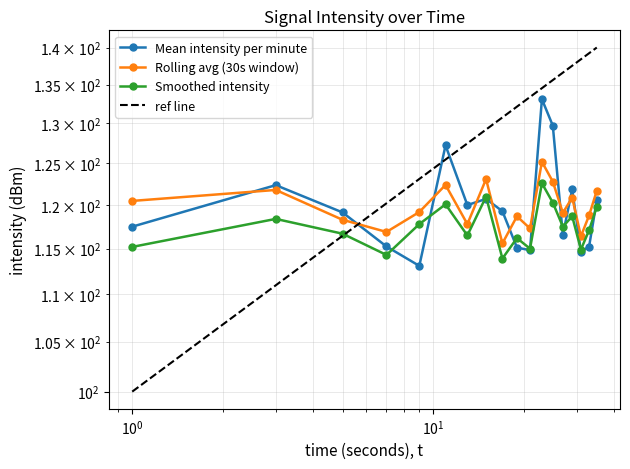

Rank the categories by Mean intensity per minute value from highest to lowest.

22, 24, 10, 2, 28, 14, 34, 12, 16, 4, 0, 26, 6, 32, 18, 20, 30, 8